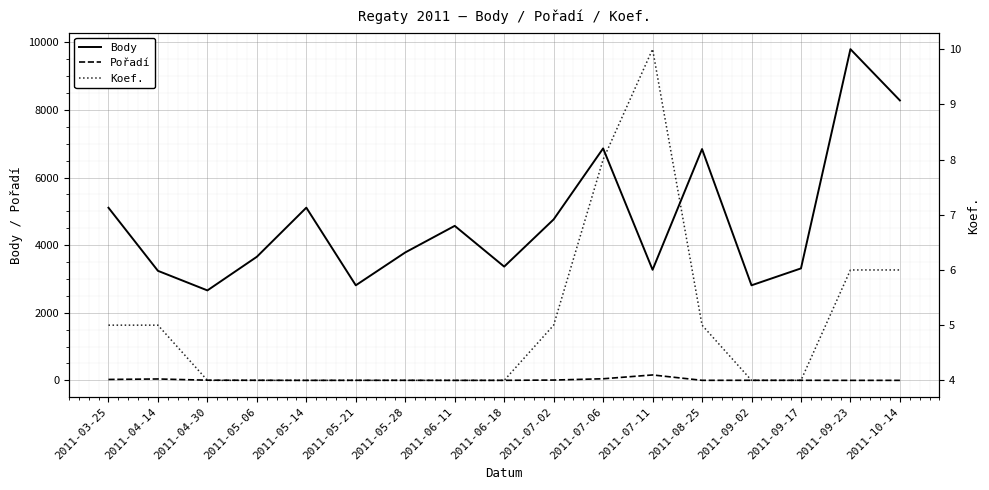

Rank the series by their maximum value, from highest to lowest.

Body, Pořadí, Koef.